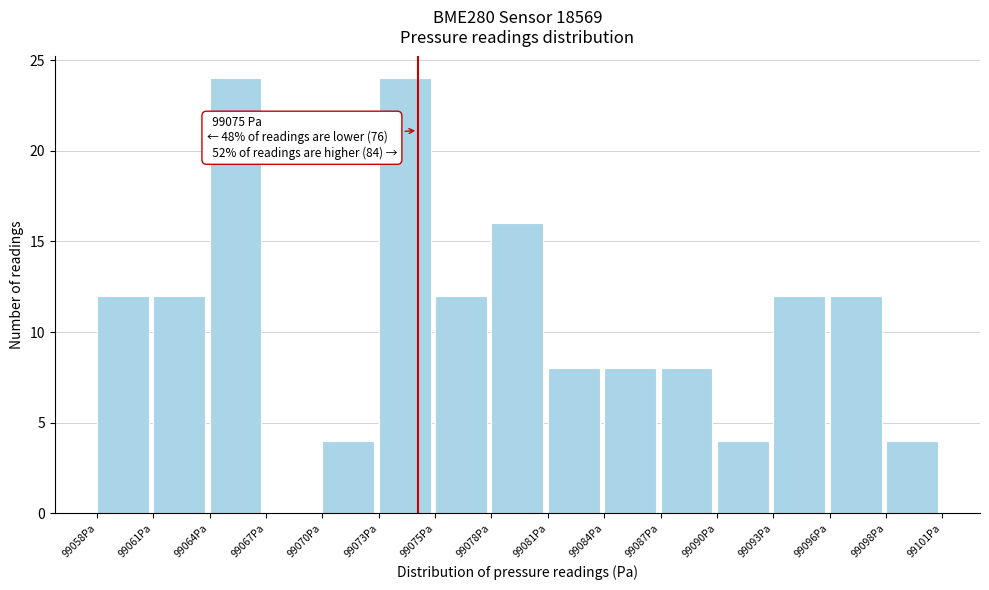

Reading left to right, what are all the values shown in this chart?

99058Pa=12	99061Pa=12	99064Pa=24	99067Pa=0	99070Pa=4	99073Pa=24	99075Pa=12	99078Pa=16	99081Pa=8	99084Pa=8	99087Pa=8	99090Pa=4	99093Pa=12	99096Pa=12	99098Pa=4